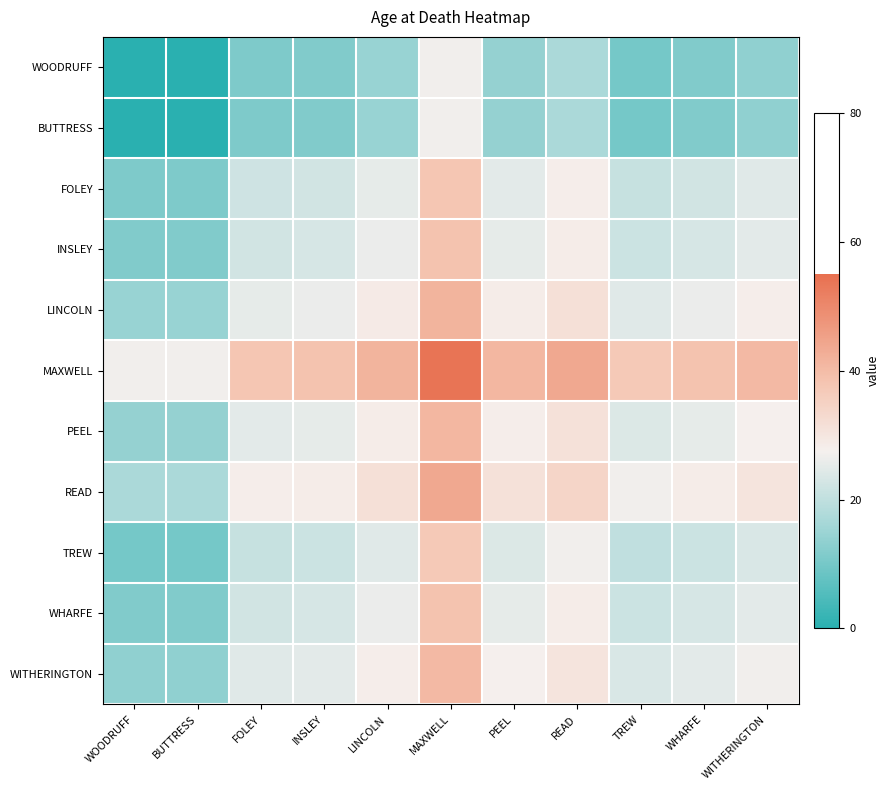

Reading left to right, transcribe all the data shown in this chart.

WOODRUFF: WOODRUFF=0.0	BUTTRESS=0.0	FOLEY=11.0	INSLEY=11.5	LINCOLN=14.5	MAXWELL=27.0	PEEL=14.0	READ=17.0	TREW=10.0	WHARFE=11.5	WITHERINGTON=13.5
BUTTRESS: WOODRUFF=0.0	BUTTRESS=0.0	FOLEY=11.0	INSLEY=11.5	LINCOLN=14.5	MAXWELL=27.0	PEEL=14.0	READ=17.0	TREW=10.0	WHARFE=11.5	WITHERINGTON=13.5
FOLEY: WOODRUFF=11.0	BUTTRESS=11.0	FOLEY=22.0	INSLEY=22.5	LINCOLN=25.5	MAXWELL=38.0	PEEL=25.0	READ=28.0	TREW=21.0	WHARFE=22.5	WITHERINGTON=24.5
INSLEY: WOODRUFF=11.5	BUTTRESS=11.5	FOLEY=22.5	INSLEY=23.0	LINCOLN=26.0	MAXWELL=38.5	PEEL=25.5	READ=28.5	TREW=21.5	WHARFE=23.0	WITHERINGTON=25.0
LINCOLN: WOODRUFF=14.5	BUTTRESS=14.5	FOLEY=25.5	INSLEY=26.0	LINCOLN=29.0	MAXWELL=41.5	PEEL=28.5	READ=31.5	TREW=24.5	WHARFE=26.0	WITHERINGTON=28.0
MAXWELL: WOODRUFF=27.0	BUTTRESS=27.0	FOLEY=38.0	INSLEY=38.5	LINCOLN=41.5	MAXWELL=54.0	PEEL=41.0	READ=44.0	TREW=37.0	WHARFE=38.5	WITHERINGTON=40.5
PEEL: WOODRUFF=14.0	BUTTRESS=14.0	FOLEY=25.0	INSLEY=25.5	LINCOLN=28.5	MAXWELL=41.0	PEEL=28.0	READ=31.0	TREW=24.0	WHARFE=25.5	WITHERINGTON=27.5
READ: WOODRUFF=17.0	BUTTRESS=17.0	FOLEY=28.0	INSLEY=28.5	LINCOLN=31.5	MAXWELL=44.0	PEEL=31.0	READ=34.0	TREW=27.0	WHARFE=28.5	WITHERINGTON=30.5
TREW: WOODRUFF=10.0	BUTTRESS=10.0	FOLEY=21.0	INSLEY=21.5	LINCOLN=24.5	MAXWELL=37.0	PEEL=24.0	READ=27.0	TREW=20.0	WHARFE=21.5	WITHERINGTON=23.5
WHARFE: WOODRUFF=11.5	BUTTRESS=11.5	FOLEY=22.5	INSLEY=23.0	LINCOLN=26.0	MAXWELL=38.5	PEEL=25.5	READ=28.5	TREW=21.5	WHARFE=23.0	WITHERINGTON=25.0
WITHERINGTON: WOODRUFF=13.5	BUTTRESS=13.5	FOLEY=24.5	INSLEY=25.0	LINCOLN=28.0	MAXWELL=40.5	PEEL=27.5	READ=30.5	TREW=23.5	WHARFE=25.0	WITHERINGTON=27.0